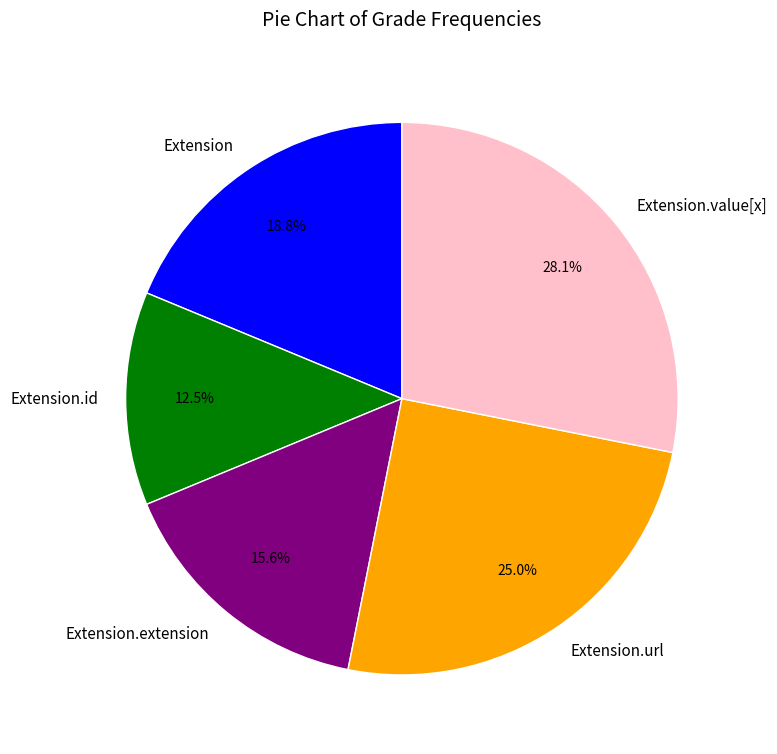

How many slices are in this pie chart?

5